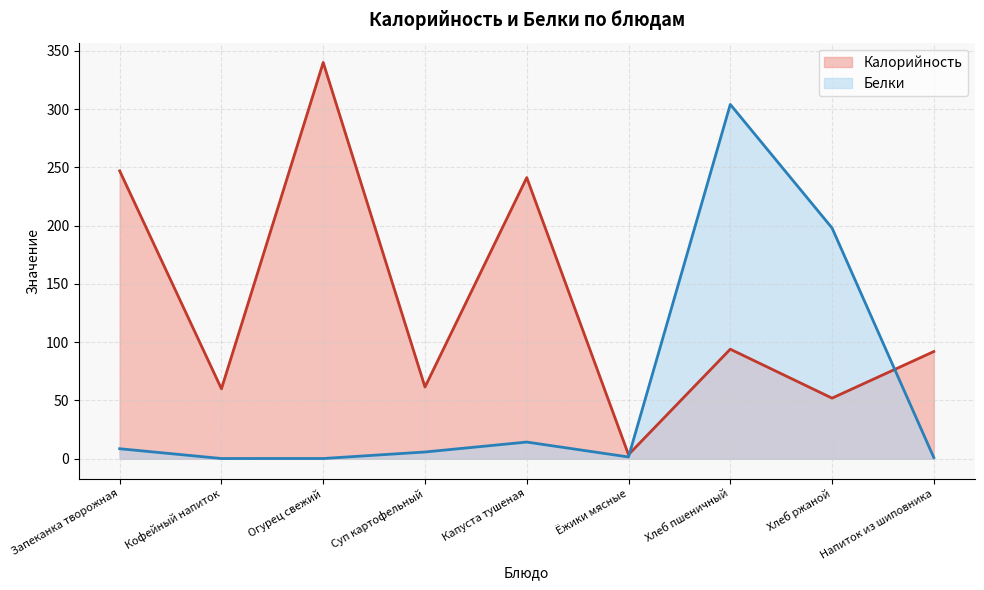

The Белки series shows 8.3 at Капуста тушеная. True or false?

False